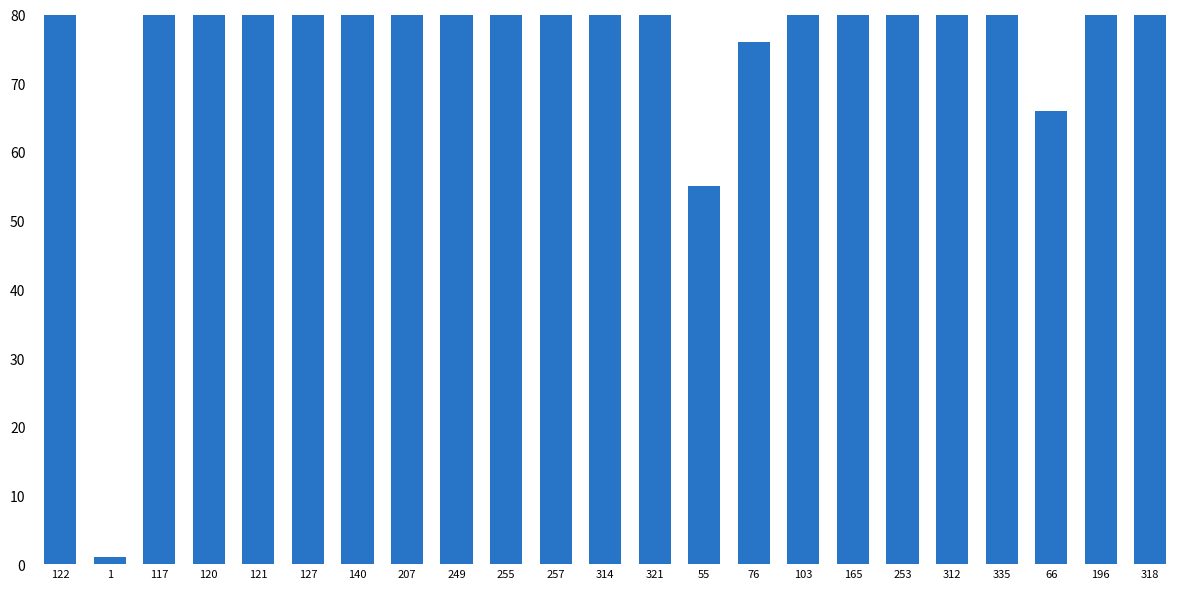

List the labels in order of value, largest first.

335, 321, 318, 314, 312, 257, 255, 253, 249, 207, 196, 165, 140, 127, 122, 121, 120, 117, 103, 76, 66, 55, 1